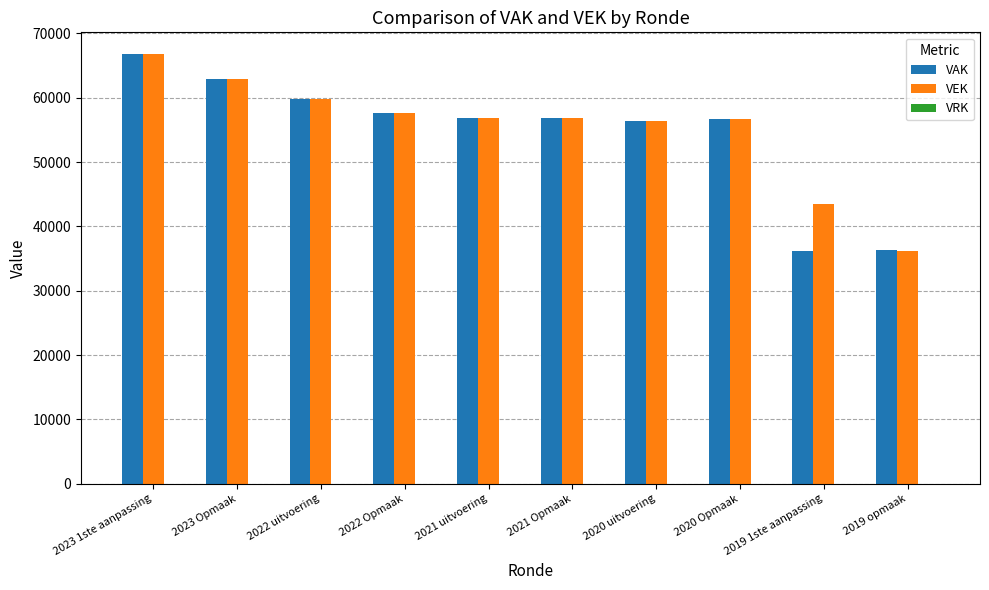

Which category has the lowest value in the VEK series?

2019 opmaak